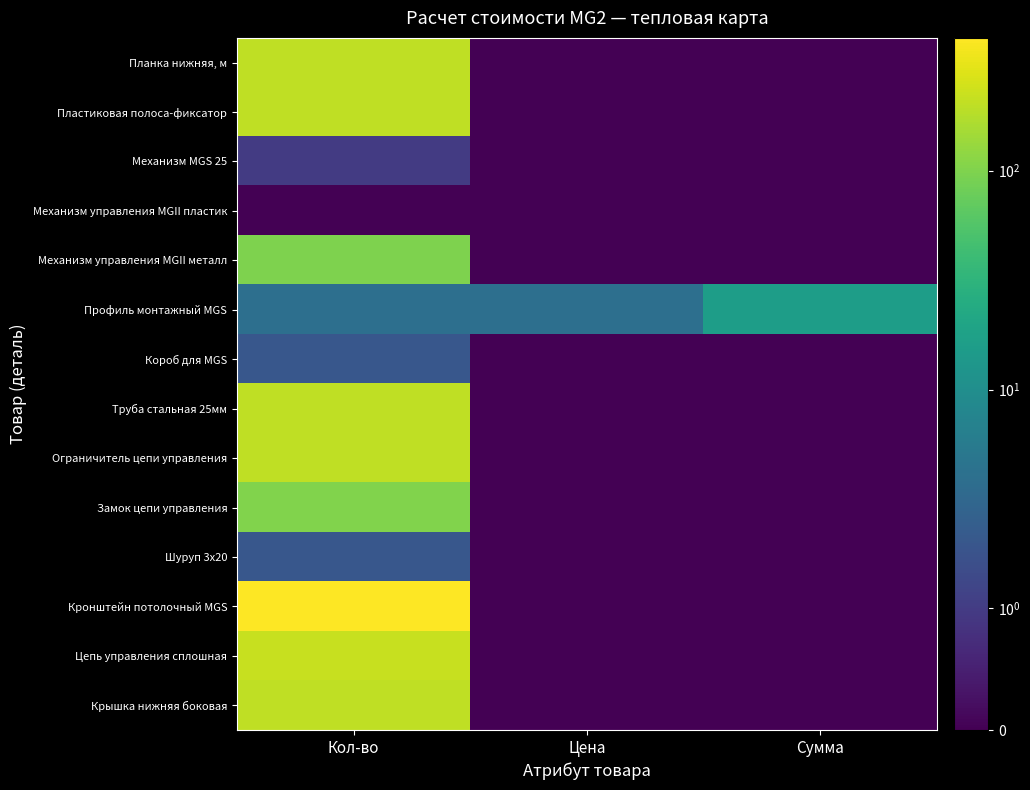

Which has a higher value, Сумма or Цена?

Сумма